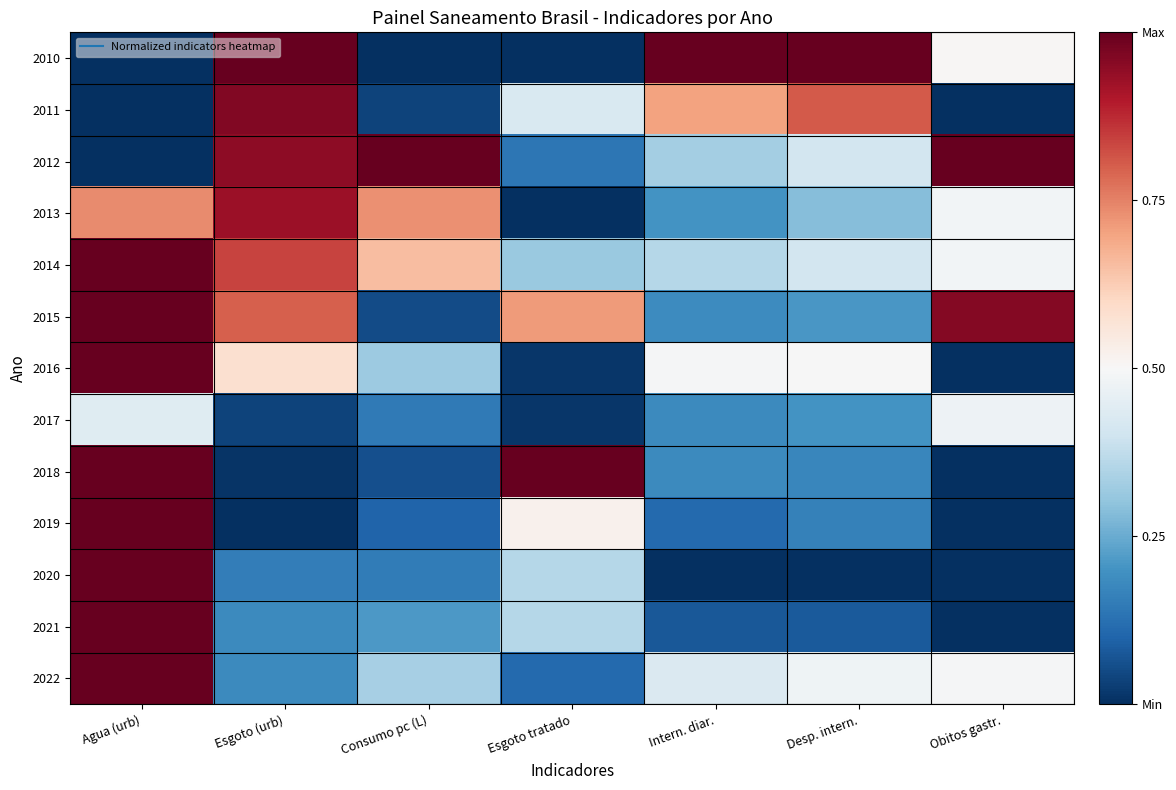

Count the number of categories in the chart.

7